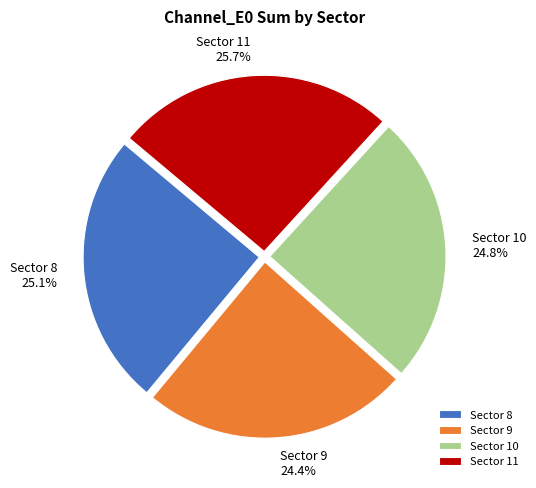

Approximately how many times larger is the value at Sector 11 compared to Sector 8?

1.0